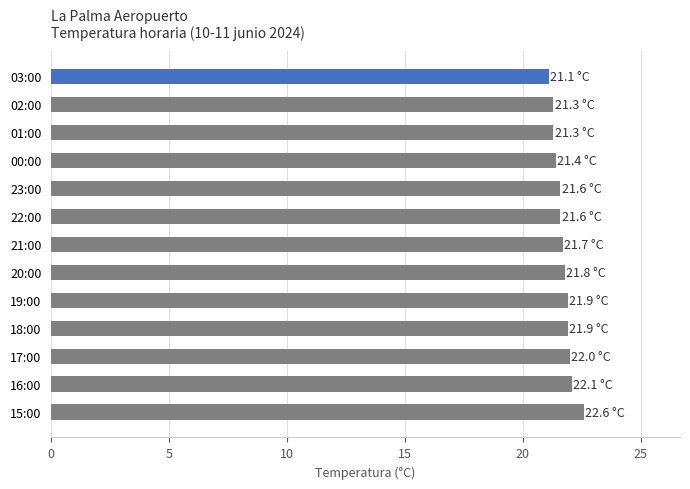

What is the label of the 11th bar from the bottom?

01:00